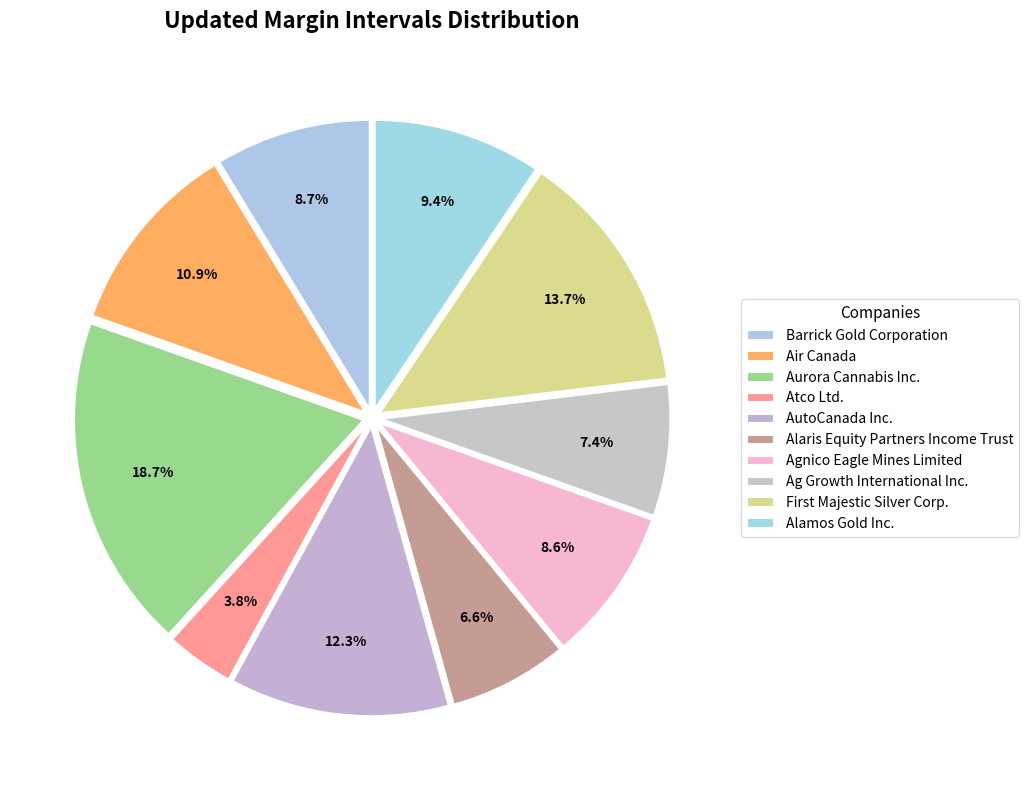

What portion of the pie excludes Alamos Gold Inc.?

90.6%